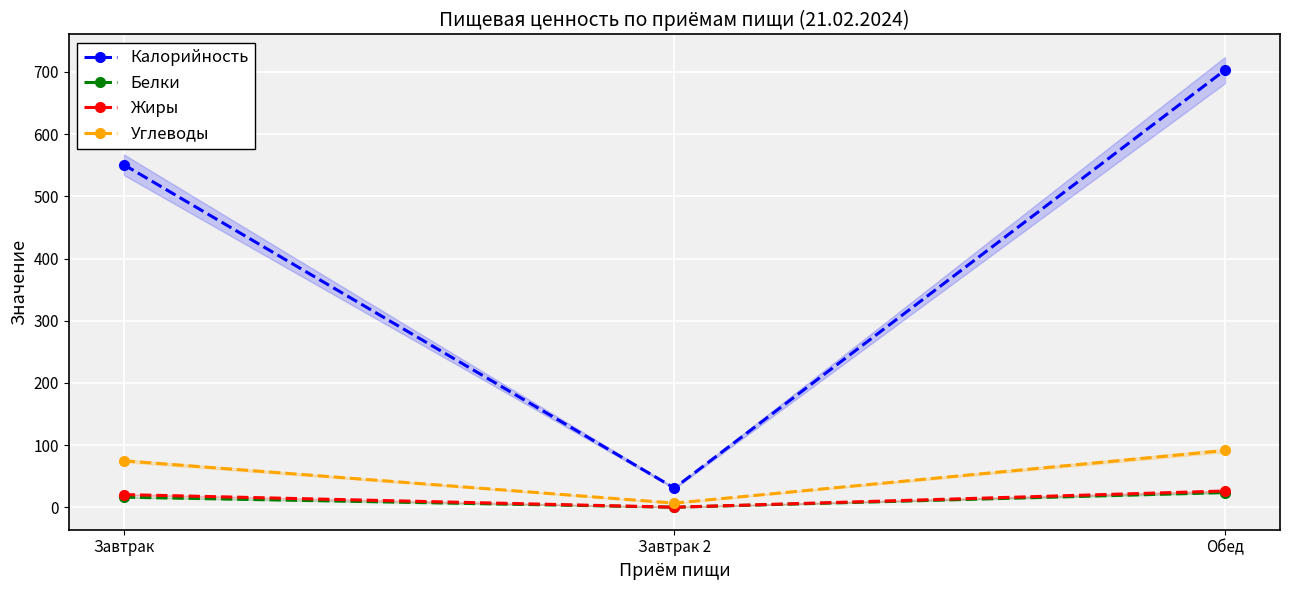

Which series has the widest spread of values?

Калорийность